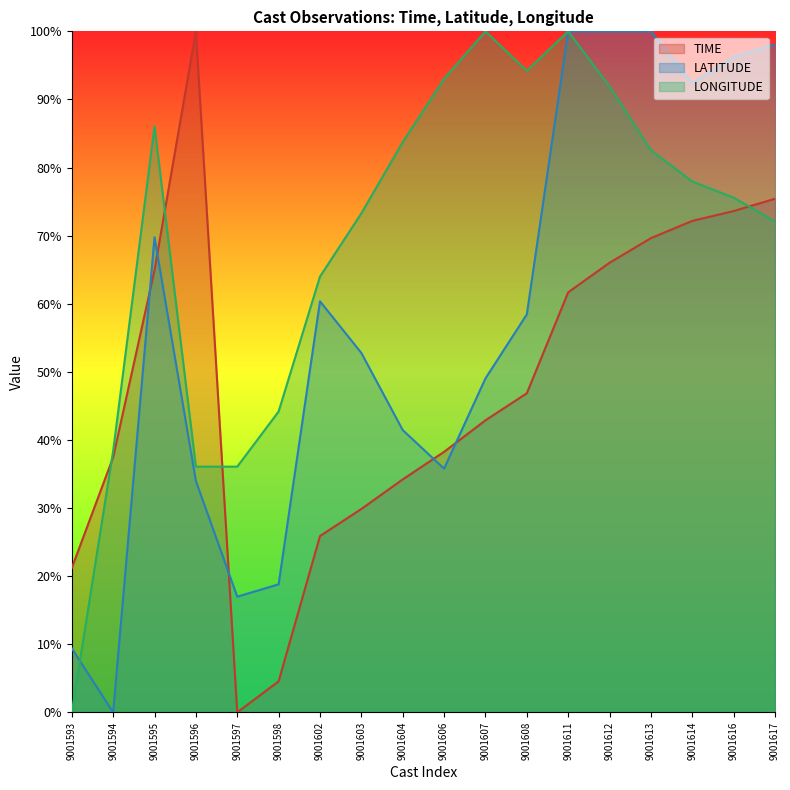

Rank the series by their average value, from highest to lowest.

LONGITUDE, LATITUDE, TIME